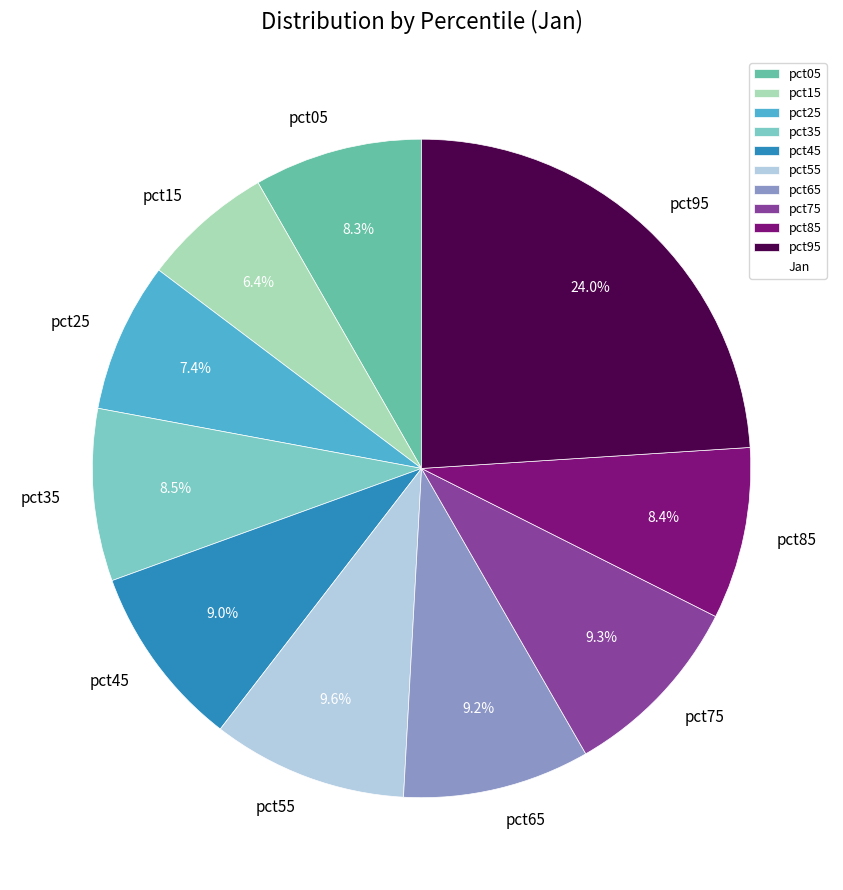

To the nearest percent, what portion does pct25 represent?

7%